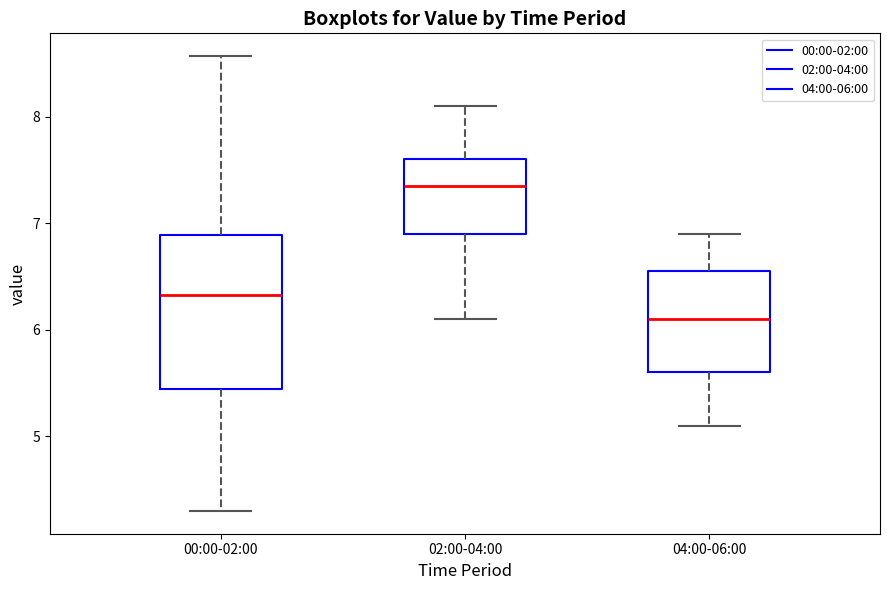

Reading left to right, read every box against the y-axis: the position of its median line, the range the box covers, and the ends of its whiskers. The values are not printed on the chart, so give them approximately, as read against the axis.

00:00-02:00: median 6.3, box 5.4 to 6.9, whiskers 4.3 to 8.6
02:00-04:00: median 7.4, box 6.9 to 7.6, whiskers 6.1 to 8.1
04:00-06:00: median 6.1, box 5.6 to 6.6, whiskers 5.1 to 6.9